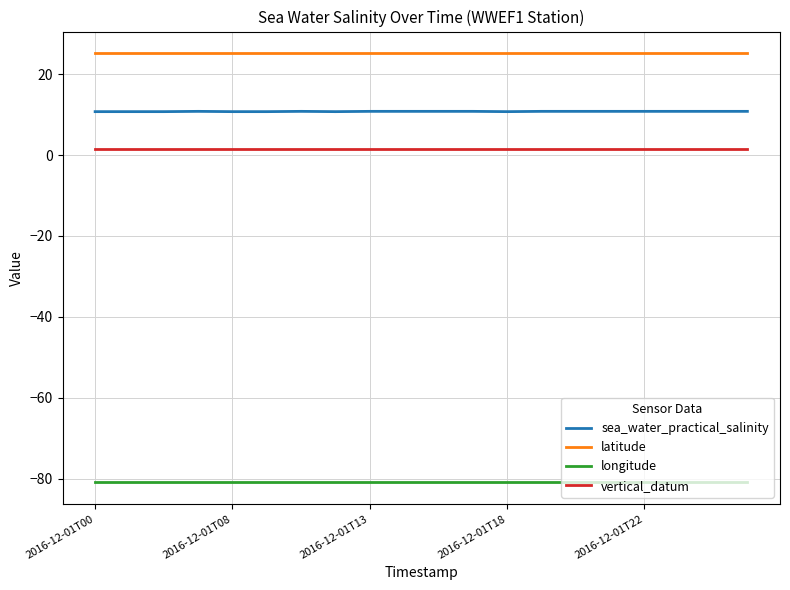

Count the number of data series in this chart.

4